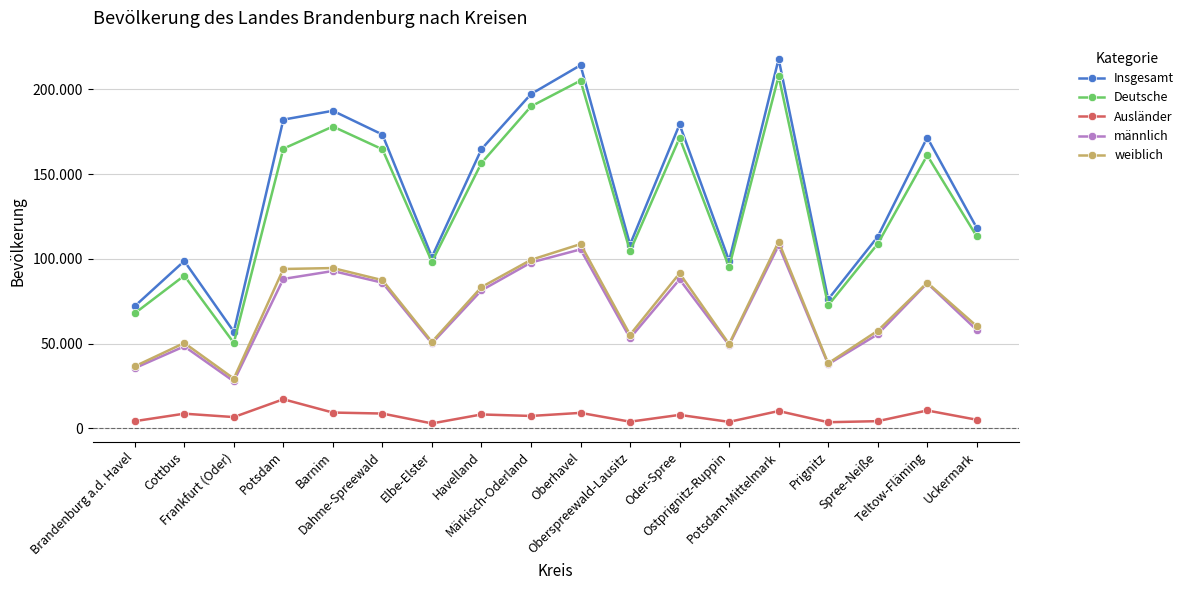

At which label is weiblich closest to 69694?

Uckermark